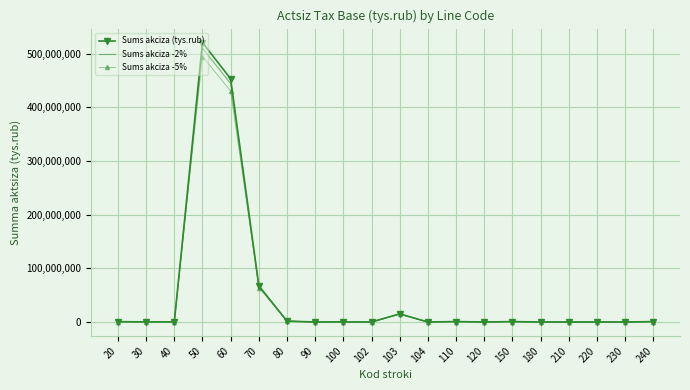

What is the spread (max minus min) of values at 70?

3377285.7